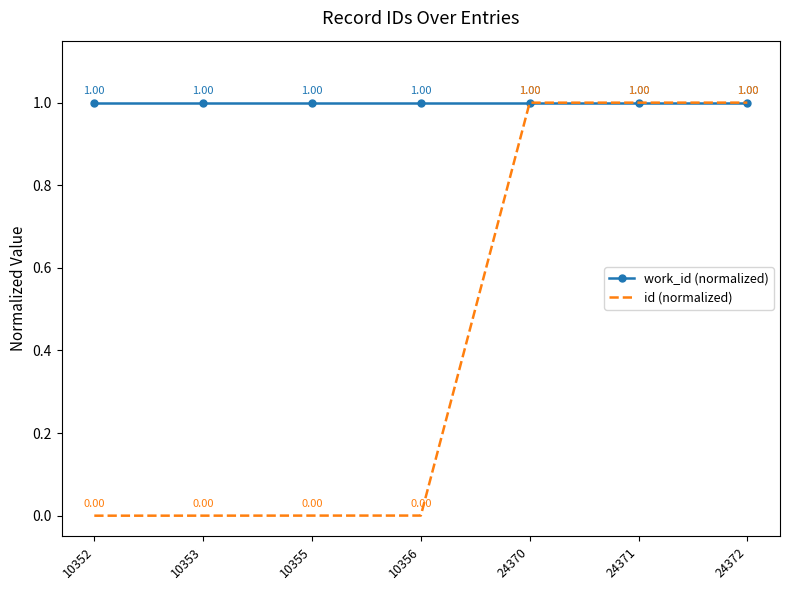

At 10353, list the series in order from largest to smallest.

work_id (normalized), id (normalized)